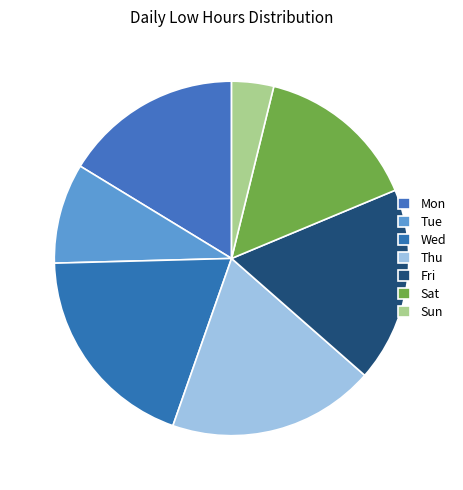

Count the number of slices in the pie.

7